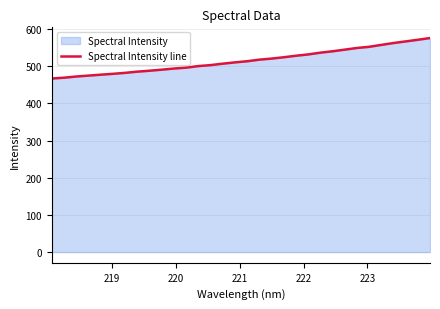

What is the difference between the maximum and minimum values?

108.8